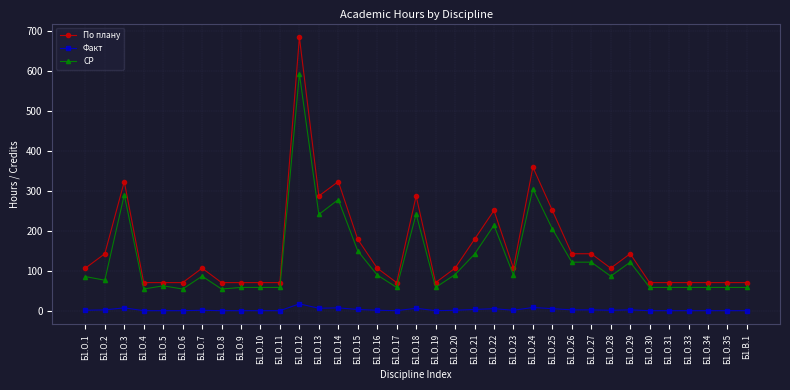

What is the sum of the Факт values at Б1.О.1 and Б1.О.11?

5